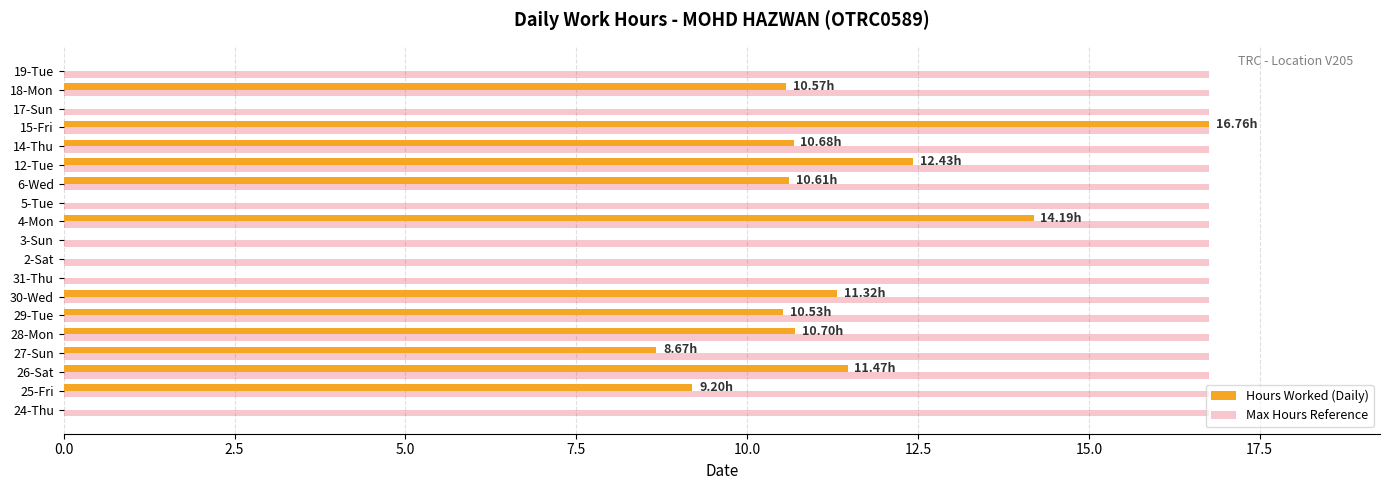

Between 24-Thu and 6-Wed, which series saw the biggest shift?

Hours Worked (Daily)